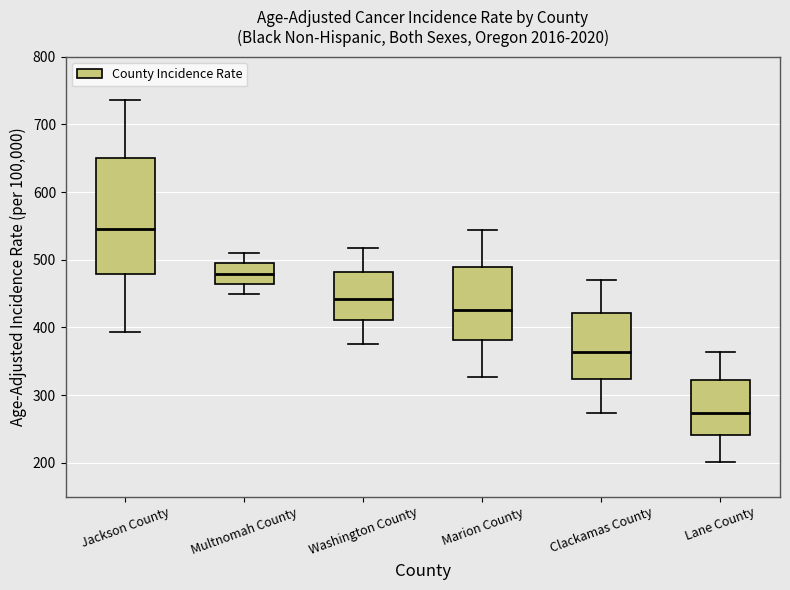

Which box's median line is the highest?

Jackson County